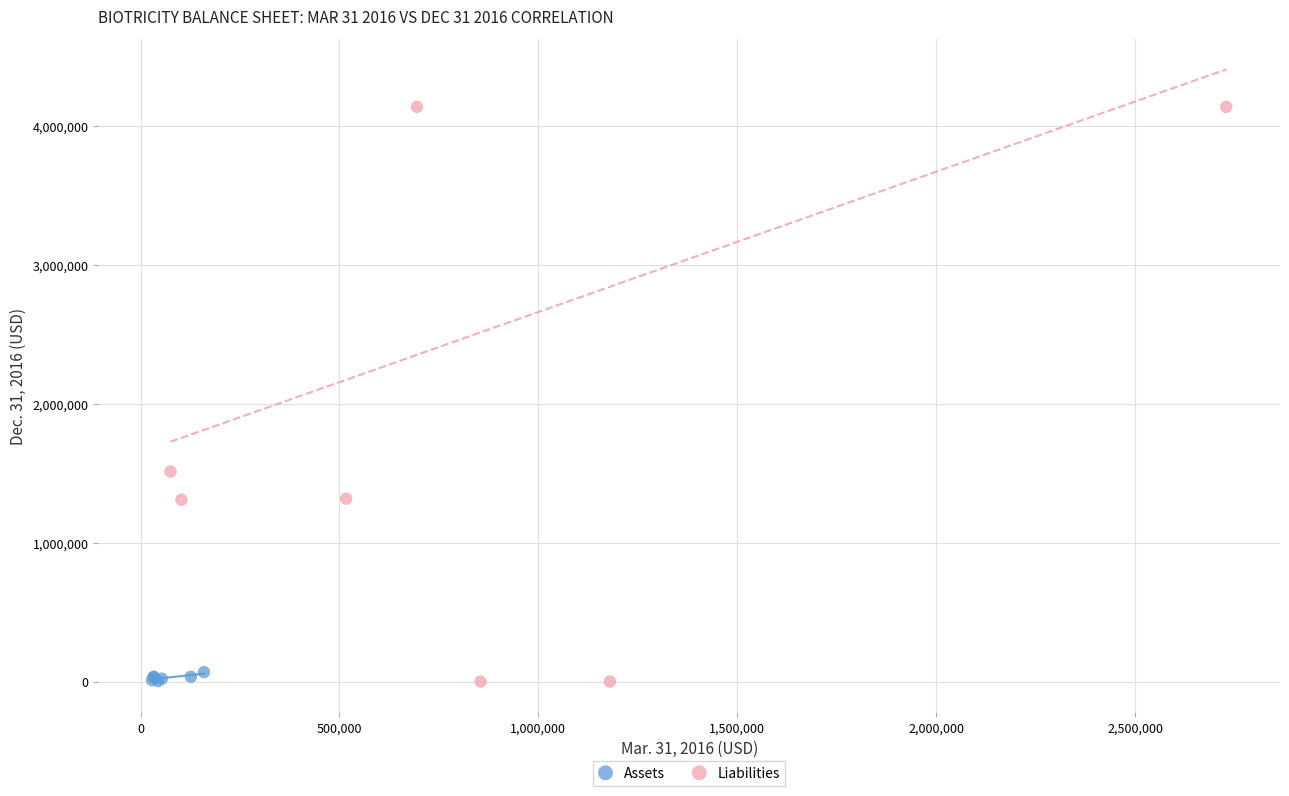

Which series contains the highest Y value?

Liabilities